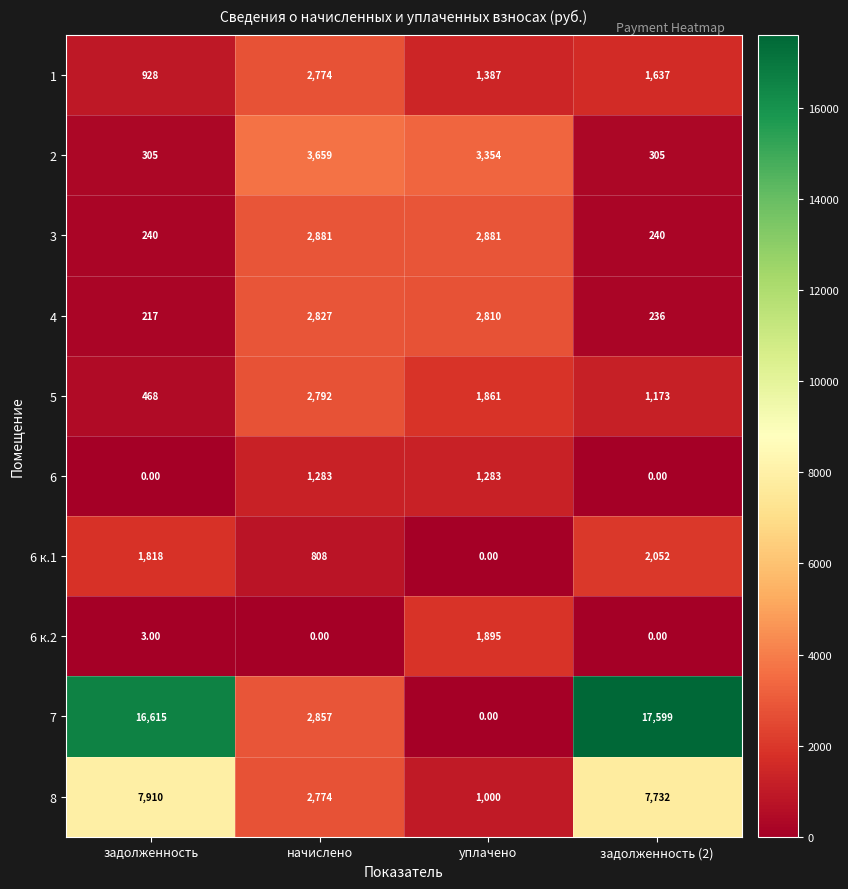

What is the difference between the highest and lowest values at задолженность (2)?

17599